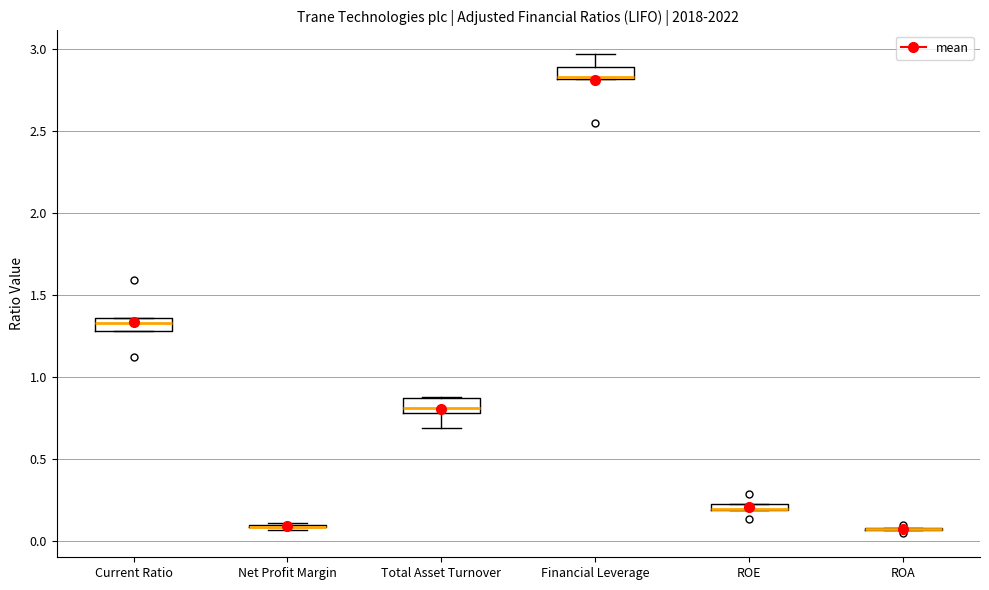

Where does the upper whisker of the box for Financial Leverage end on the y-axis? The values are not printed on the chart, so give them approximately, as read against the axis.

2.95